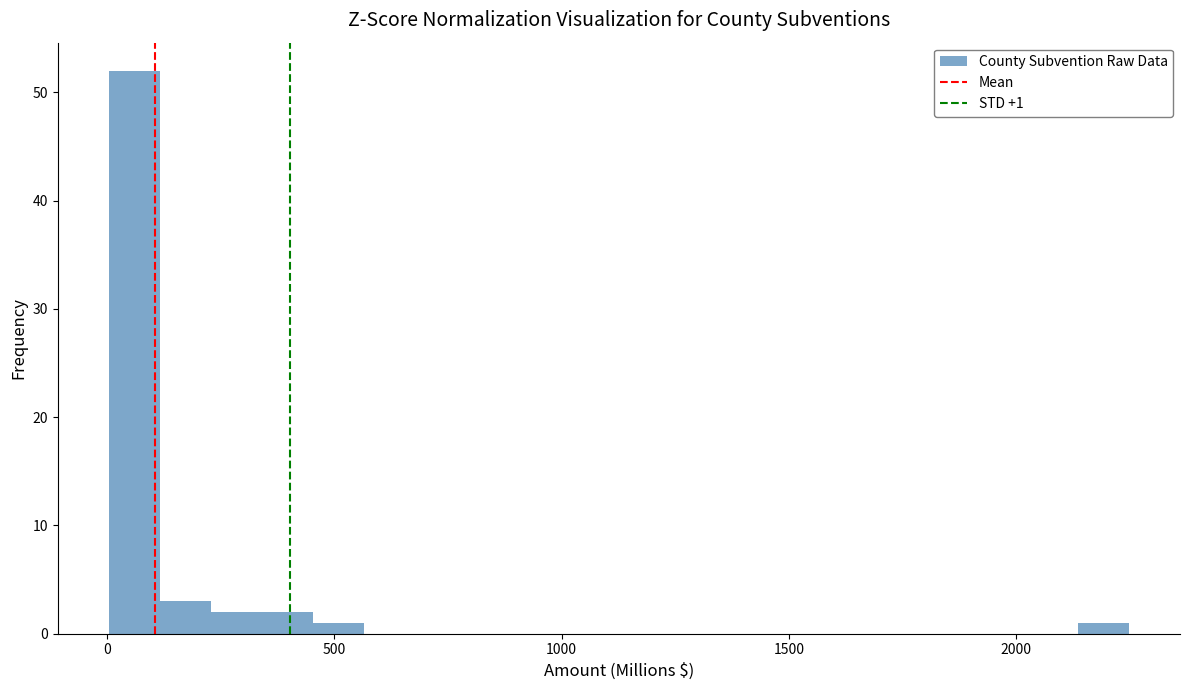

Read against the x-axis, roughly where is the centre of the tallest bar?

50